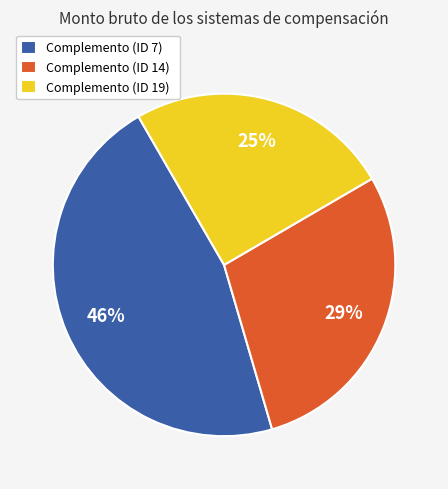

To the nearest percent, what is the difference between the largest and smallest slice percentages?

21%